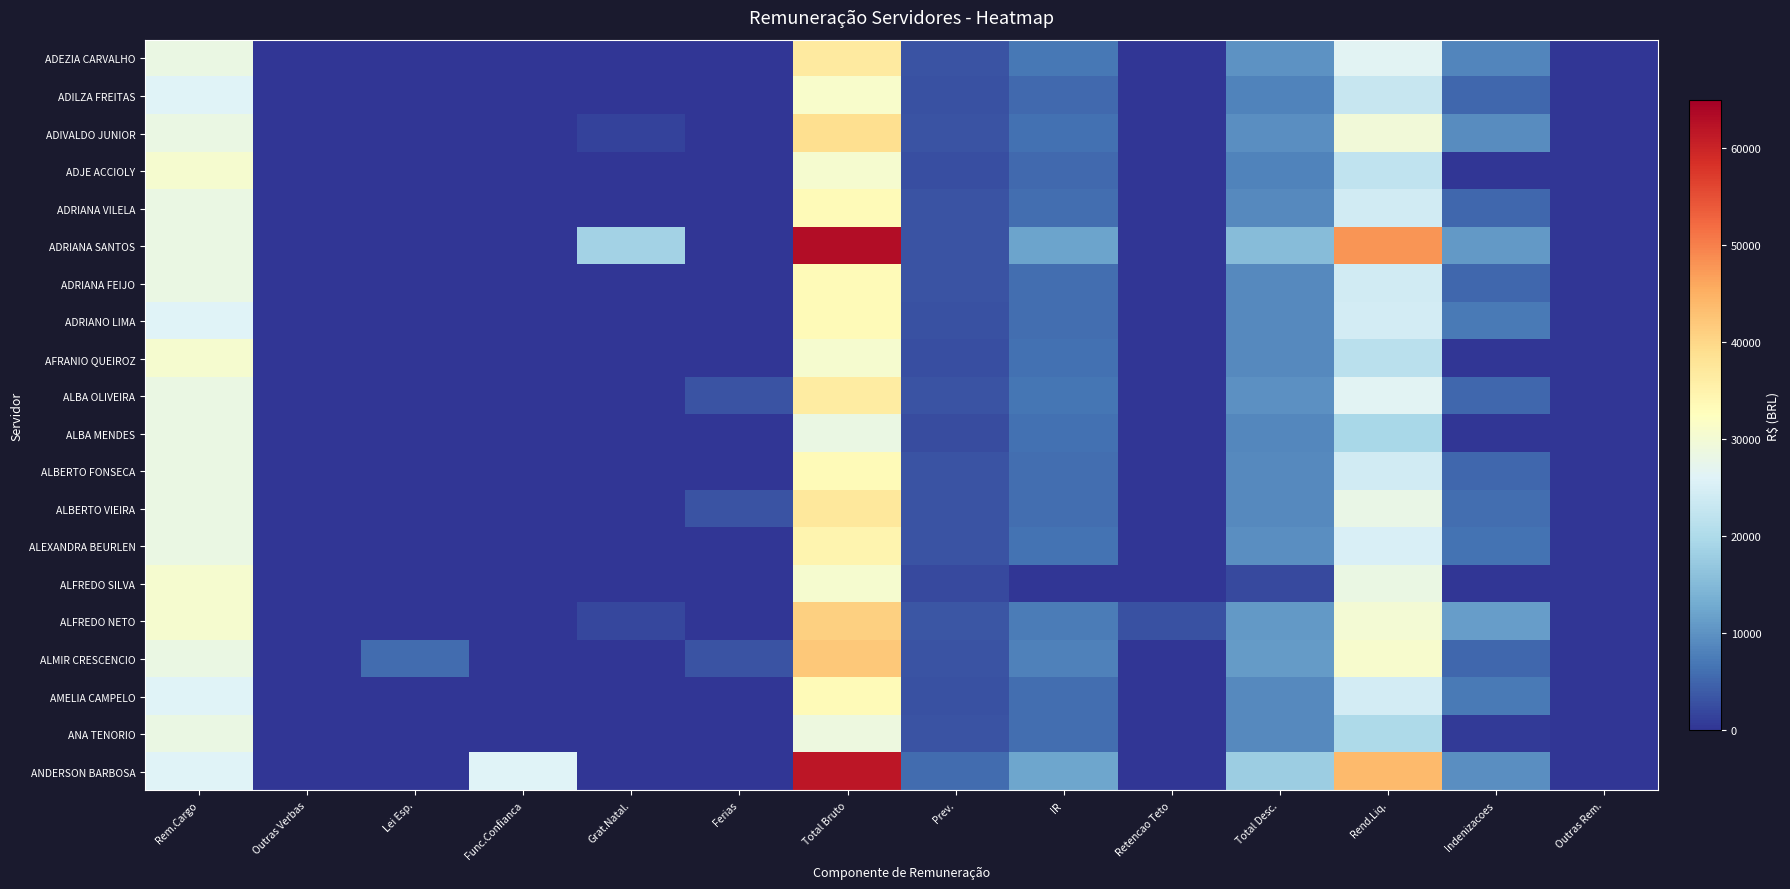

Reading right to left, what are all the values shown in this chart?

ADEZIA CARVALHO: Outras Rem.=0.0	Indenizacoes=8512.0	Rend.Liq.=26638.1	Total Desc.=10059.7	Retencao Teto=0.0	IR=6959.2	Prev.=3100.4	Total Bruto=36697.8	Ferias=0.0	Grat.Natal.=0.0	Func.Confianca=0.0	Lei Esp.=0.0	Outras Verbas=0.0	Rem.Cargo=28185.8
ADILZA FREITAS: Outras Rem.=0.0	Indenizacoes=5129.7	Rend.Liq.=22926.2	Total Desc.=8275.4	Retencao Teto=0.0	IR=5407.4	Prev.=2867.9	Total Bruto=31201.5	Ferias=0.0	Grat.Natal.=0.0	Func.Confianca=0.0	Lei Esp.=0.0	Outras Verbas=0.0	Rem.Cargo=26071.8
ADIVALDO JUNIOR: Outras Rem.=0.0	Indenizacoes=9357.5	Rend.Liq.=29537.5	Total Desc.=9415.1	Retencao Teto=0.0	IR=6314.6	Prev.=3100.4	Total Bruto=38952.6	Ferias=0.0	Grat.Natal.=1409.3	Func.Confianca=0.0	Lei Esp.=0.0	Outras Verbas=0.0	Rem.Cargo=28185.8
ADJE ACCIOLY: Outras Rem.=0.0	Indenizacoes=0.0	Rend.Liq.=22256.8	Total Desc.=8214.3	Retencao Teto=0.0	IR=5483.5	Prev.=2730.8	Total Bruto=30471.1	Ferias=0.0	Grat.Natal.=0.0	Func.Confianca=0.0	Lei Esp.=0.0	Outras Verbas=0.0	Rem.Cargo=30471.1
ADRIANA VILELA: Outras Rem.=0.0	Indenizacoes=5129.7	Rend.Liq.=24185.9	Total Desc.=9129.5	Retencao Teto=0.0	IR=6029.1	Prev.=3100.4	Total Bruto=33315.5	Ferias=0.0	Grat.Natal.=0.0	Func.Confianca=0.0	Lei Esp.=0.0	Outras Verbas=0.0	Rem.Cargo=28185.8
ADRIANA SANTOS: Outras Rem.=0.0	Indenizacoes=10766.9	Rend.Liq.=47766.4	Total Desc.=15244.1	Retencao Teto=59.9	IR=12143.7	Prev.=3100.4	Total Bruto=63010.6	Ferias=0.0	Grat.Natal.=18788.6	Func.Confianca=0.0	Lei Esp.=0.0	Outras Verbas=0.0	Rem.Cargo=28185.8
ADRIANA FEIJO: Outras Rem.=0.0	Indenizacoes=5129.7	Rend.Liq.=24290.2	Total Desc.=9025.3	Retencao Teto=0.0	IR=5924.8	Prev.=3100.4	Total Bruto=33315.5	Ferias=0.0	Grat.Natal.=0.0	Func.Confianca=0.0	Lei Esp.=0.0	Outras Verbas=0.0	Rem.Cargo=28185.8
ADRIANO LIMA: Outras Rem.=0.0	Indenizacoes=7243.6	Rend.Liq.=24406.7	Total Desc.=8908.8	Retencao Teto=0.0	IR=6040.9	Prev.=2867.9	Total Bruto=33315.5	Ferias=0.0	Grat.Natal.=0.0	Func.Confianca=0.0	Lei Esp.=0.0	Outras Verbas=0.0	Rem.Cargo=26071.8
AFRANIO QUEIROZ: Outras Rem.=0.0	Indenizacoes=0.0	Rend.Liq.=21556.8	Total Desc.=8914.3	Retencao Teto=0.0	IR=6183.5	Prev.=2730.8	Total Bruto=30471.1	Ferias=0.0	Grat.Natal.=0.0	Func.Confianca=0.0	Lei Esp.=0.0	Outras Verbas=0.0	Rem.Cargo=30471.1
ALBA OLIVEIRA: Outras Rem.=0.0	Indenizacoes=5129.7	Rend.Liq.=26538.0	Total Desc.=9877.9	Retencao Teto=0.0	IR=6777.5	Prev.=3100.4	Total Bruto=36415.9	Ferias=3100.4	Grat.Natal.=0.0	Func.Confianca=0.0	Lei Esp.=0.0	Outras Verbas=0.0	Rem.Cargo=28185.8
ALBA MENDES: Outras Rem.=0.0	Indenizacoes=0.0	Rend.Liq.=19506.5	Total Desc.=8679.3	Retencao Teto=0.0	IR=6199.9	Prev.=2479.4	Total Bruto=28185.8	Ferias=0.0	Grat.Natal.=0.0	Func.Confianca=0.0	Lei Esp.=0.0	Outras Verbas=0.0	Rem.Cargo=28185.8
ALBERTO FONSECA: Outras Rem.=0.0	Indenizacoes=5129.7	Rend.Liq.=24238.1	Total Desc.=9077.4	Retencao Teto=0.0	IR=5977.0	Prev.=3100.4	Total Bruto=33315.5	Ferias=0.0	Grat.Natal.=0.0	Func.Confianca=0.0	Lei Esp.=0.0	Outras Verbas=0.0	Rem.Cargo=28185.8
ALBERTO VIEIRA: Outras Rem.=0.0	Indenizacoes=5975.3	Rend.Liq.=28132.9	Total Desc.=9128.6	Retencao Teto=0.0	IR=6028.1	Prev.=3100.4	Total Bruto=37261.5	Ferias=3100.4	Grat.Natal.=0.0	Func.Confianca=0.0	Lei Esp.=0.0	Outras Verbas=0.0	Rem.Cargo=28185.8
ALEXANDRA BEURLEN: Outras Rem.=0.0	Indenizacoes=6539.0	Rend.Liq.=25259.8	Total Desc.=9465.0	Retencao Teto=0.0	IR=6364.5	Prev.=3100.4	Total Bruto=34724.8	Ferias=0.0	Grat.Natal.=0.0	Func.Confianca=0.0	Lei Esp.=0.0	Outras Verbas=0.0	Rem.Cargo=28185.8
ALFREDO SILVA: Outras Rem.=0.0	Indenizacoes=0.0	Rend.Liq.=28361.4	Total Desc.=2109.8	Retencao Teto=0.0	IR=0.0	Prev.=2109.8	Total Bruto=30471.1	Ferias=0.0	Grat.Natal.=0.0	Func.Confianca=0.0	Lei Esp.=0.0	Outras Verbas=0.0	Rem.Cargo=30471.1
ALFREDO NETO: Outras Rem.=0.0	Indenizacoes=11223.9	Rend.Liq.=30182.6	Total Desc.=10741.3	Retencao Teto=2802.3	IR=7389.4	Prev.=3351.8	Total Bruto=40923.9	Ferias=0.0	Grat.Natal.=2031.2	Func.Confianca=0.0	Lei Esp.=0.0	Outras Verbas=0.0	Rem.Cargo=30471.1
ALMIR CRESCENCIO: Outras Rem.=0.0	Indenizacoes=5129.7	Rend.Liq.=30917.2	Total Desc.=11075.9	Retencao Teto=204.0	IR=7975.5	Prev.=3100.4	Total Bruto=41993.1	Ferias=3100.4	Grat.Natal.=0.0	Func.Confianca=0.0	Lei Esp.=5781.2	Outras Verbas=0.0	Rem.Cargo=28185.8
AMELIA CAMPELO: Outras Rem.=0.0	Indenizacoes=7243.6	Rend.Liq.=24406.7	Total Desc.=8908.8	Retencao Teto=0.0	IR=6040.9	Prev.=2867.9	Total Bruto=33315.5	Ferias=0.0	Grat.Natal.=0.0	Func.Confianca=0.0	Lei Esp.=0.0	Outras Verbas=0.0	Rem.Cargo=26071.8
ANA TENORIO: Outras Rem.=0.0	Indenizacoes=752.0	Rend.Liq.=19808.2	Total Desc.=9129.5	Retencao Teto=0.0	IR=6029.1	Prev.=3100.4	Total Bruto=28937.7	Ferias=0.0	Grat.Natal.=0.0	Func.Confianca=0.0	Lei Esp.=0.0	Outras Verbas=0.0	Rem.Cargo=28185.8
ANDERSON BARBOSA: Outras Rem.=0.0	Indenizacoes=9561.9	Rend.Liq.=43727.5	Total Desc.=17978.1	Retencao Teto=0.0	IR=12242.3	Prev.=5735.8	Total Bruto=61705.6	Ferias=0.0	Grat.Natal.=0.0	Func.Confianca=26071.8	Lei Esp.=0.0	Outras Verbas=0.0	Rem.Cargo=26071.8